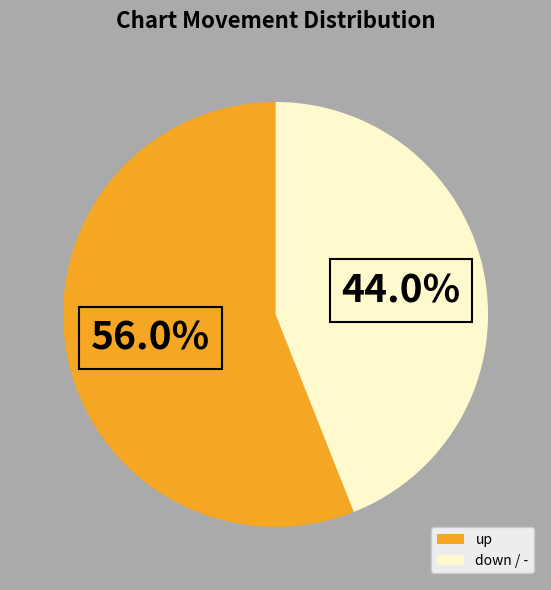

What is the ratio of the value at down / - to the value at up?

0.8